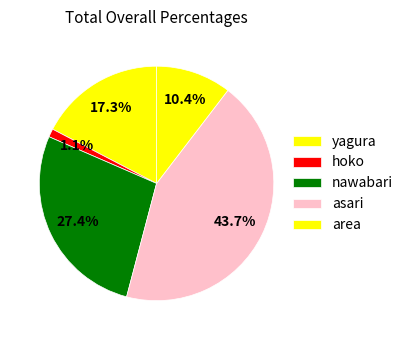

Count the number of slices in the pie.

5